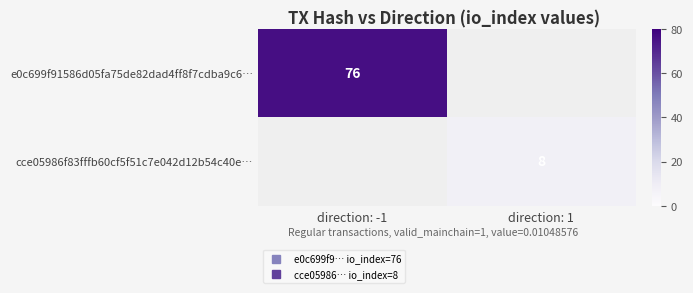

The value of cce05986f83fffb60cf5f51c7e042d12b54c40e… at direction: 1 is 8.0. True or false?

True